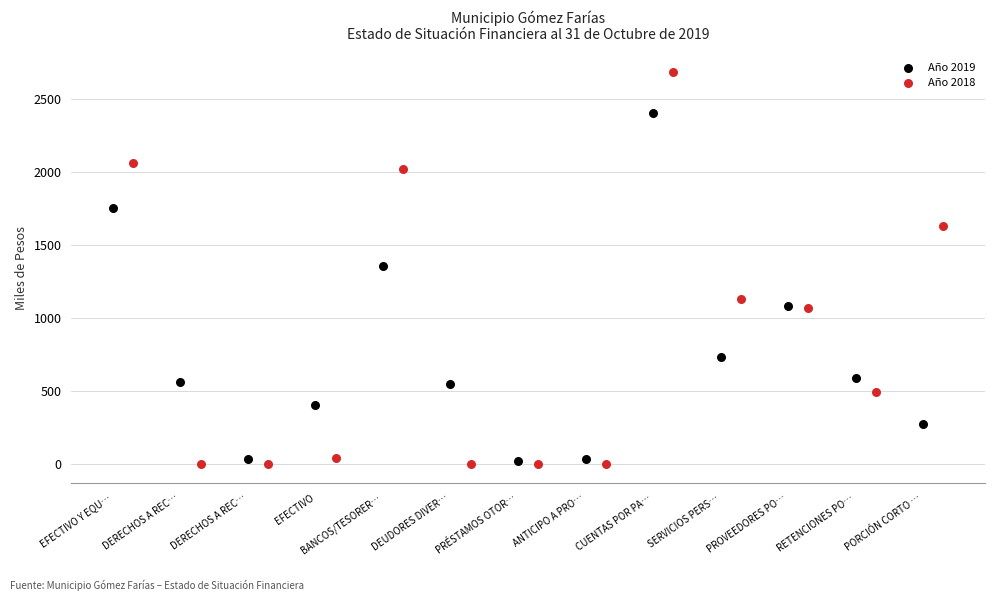

Which series contains the highest Y value?

Año 2018